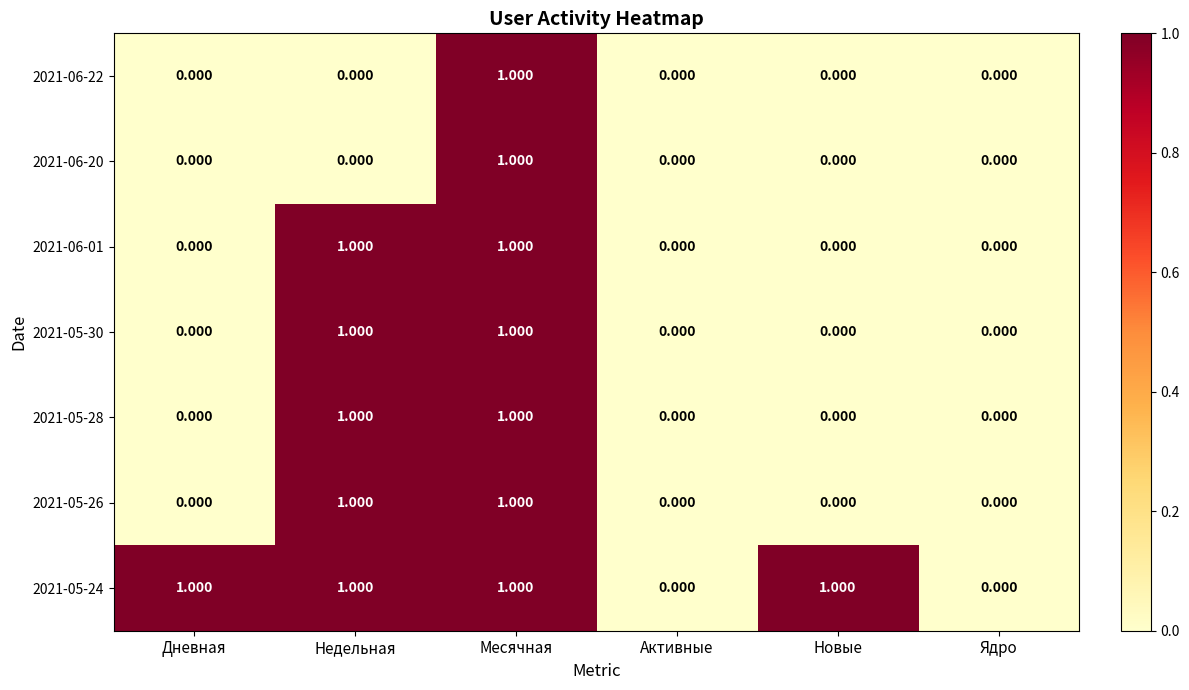

At which category is the sum across all series the highest?

Месячная